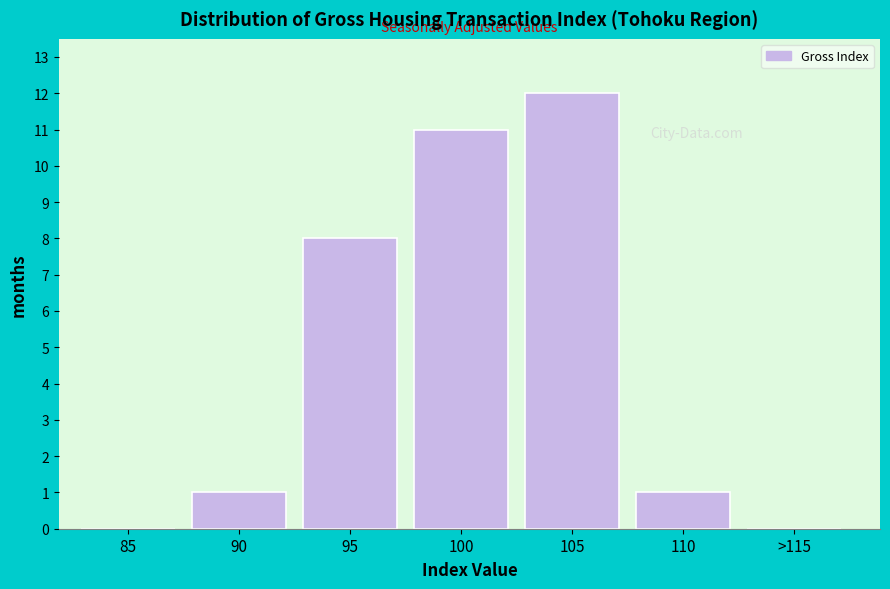

Reading left to right, list all the values displayed in this chart.

85=0	90=1	95=8	100=11	105=12	110=1	>115=0